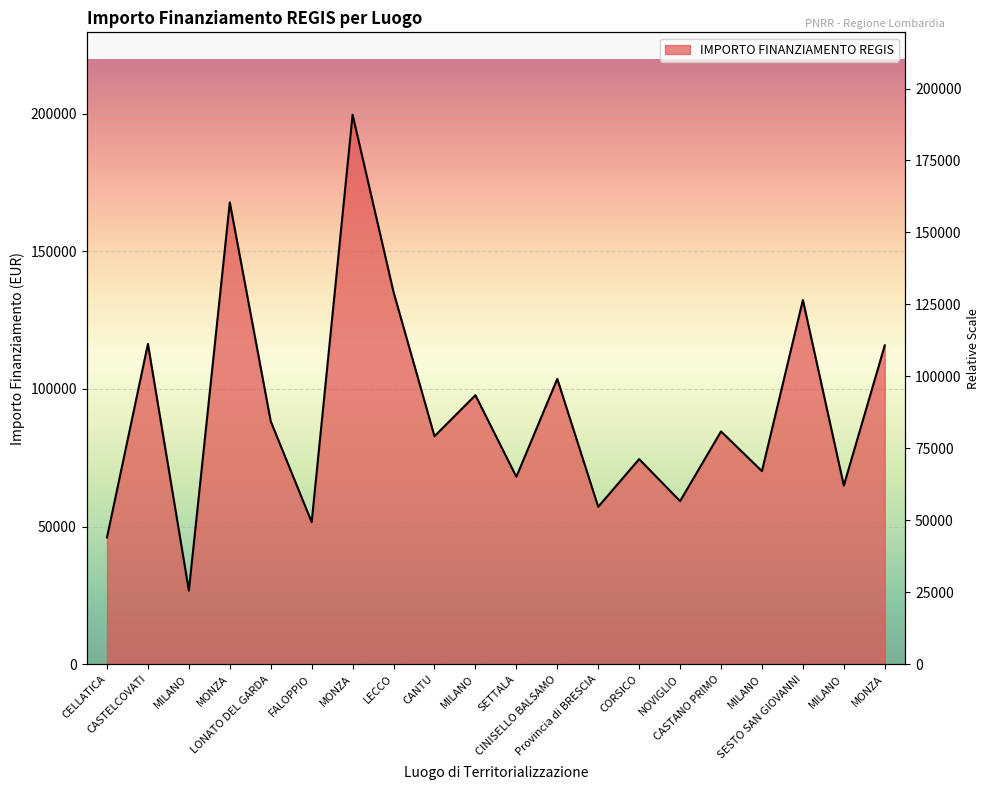

How many values exceed 84538?

10